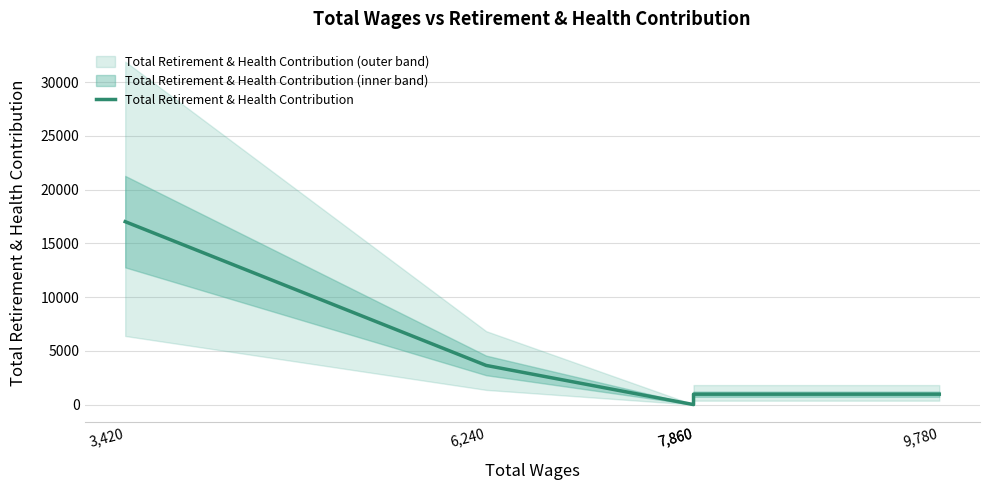

List the labels in order of value, largest first.

3,420, 6,240, 7,860, 9,780, 7,860